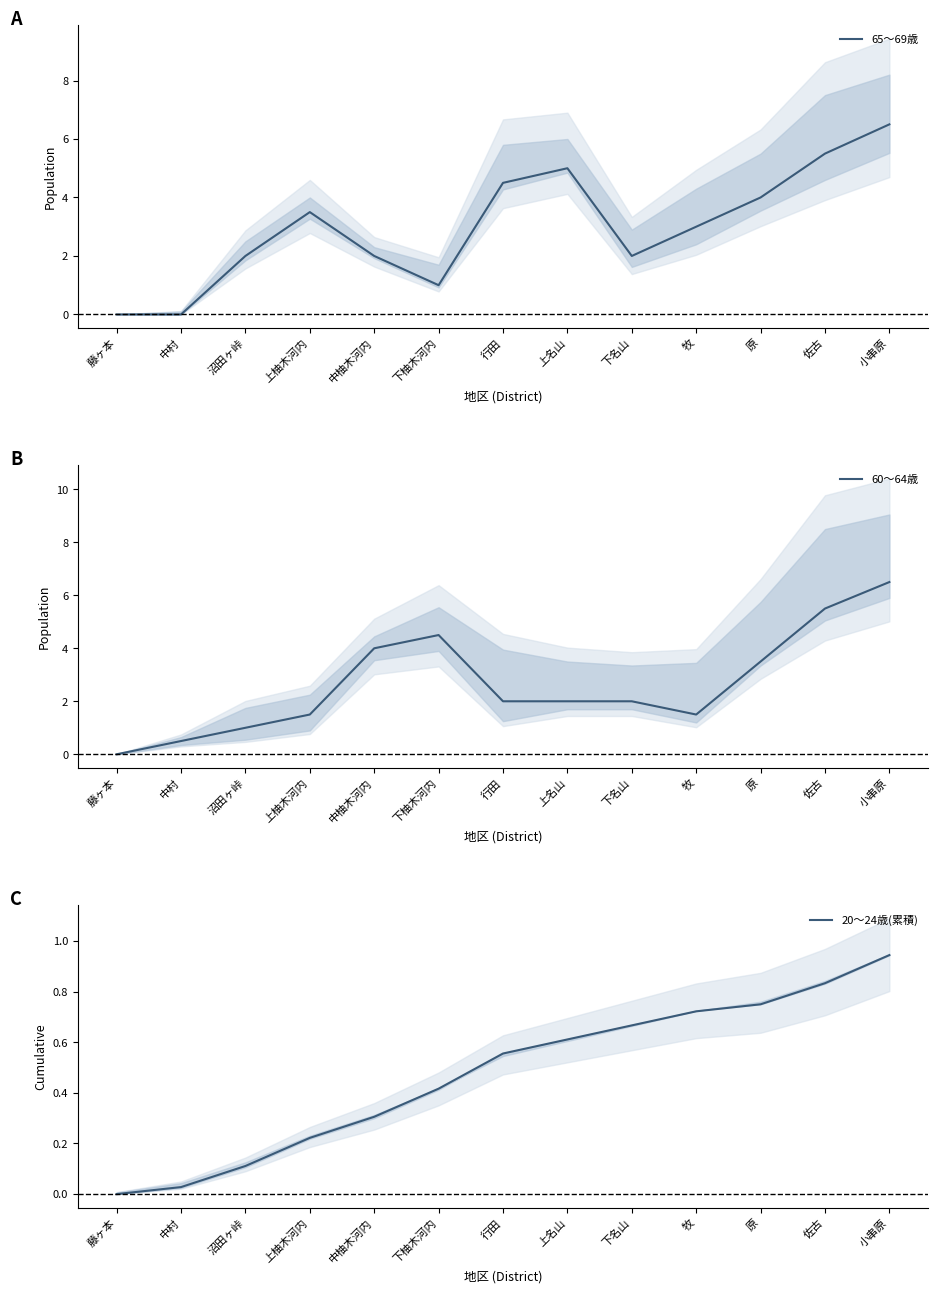

What is the difference between the second highest and second lowest values in the 20〜24歳(累積) series?

0.8